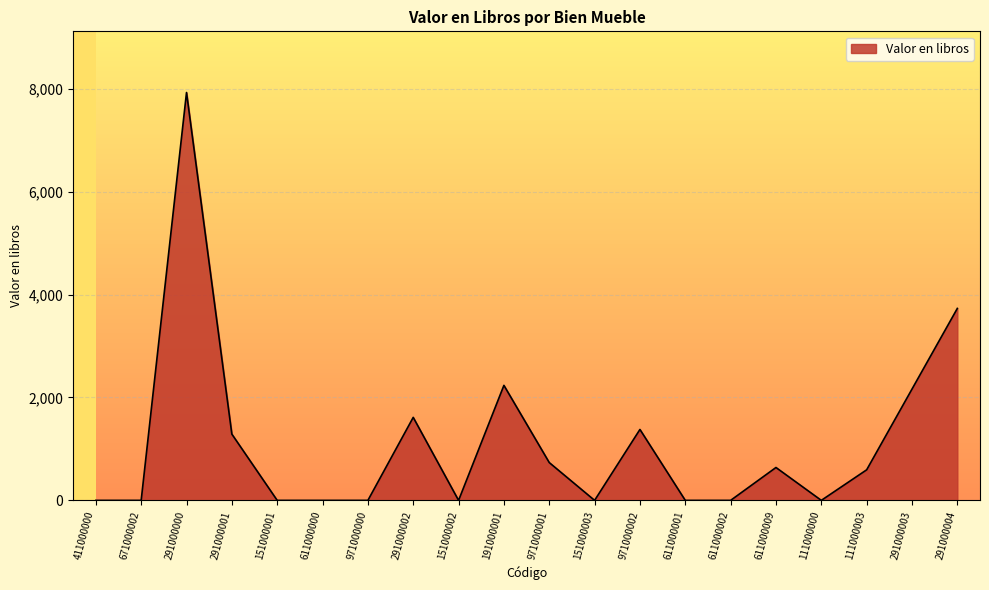

Reading right to left, transcribe all the data shown in this chart.

291000004=3730.6	291000003=2163.0	111000003=593.7	111000000=0.0	611000009=638.9	611000002=0.0	611000001=0.0	971000002=1378.2	151000003=0.0	971000001=734.6	191000001=2235.1	151000002=0.0	291000002=1613.0	971000000=0.0	611000000=0.0	151000001=0.0	291000001=1287.6	291000000=7927.1	671000002=0.0	411000000=0.0